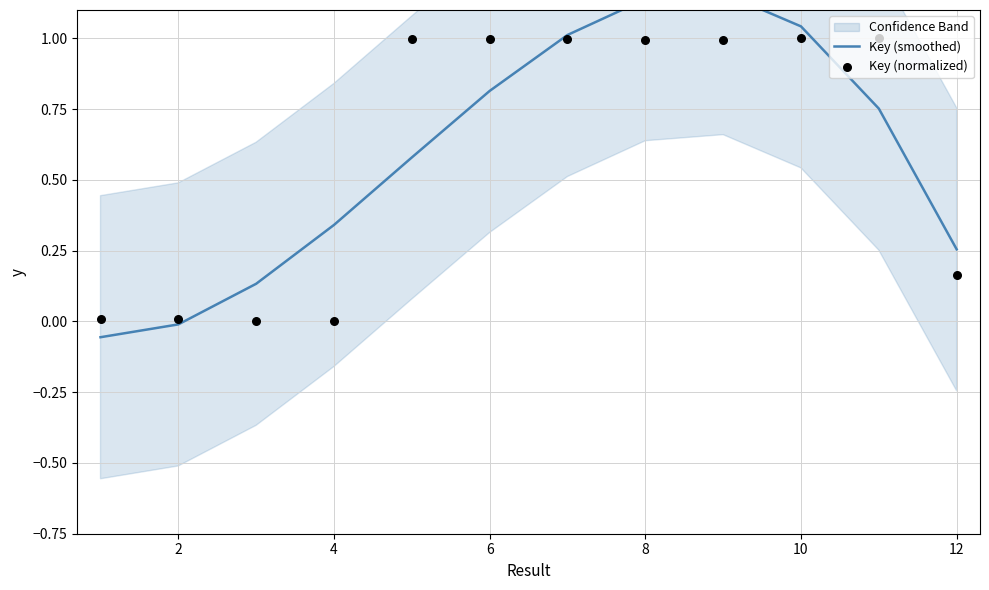

At which category is the sum across all series the highest?

8